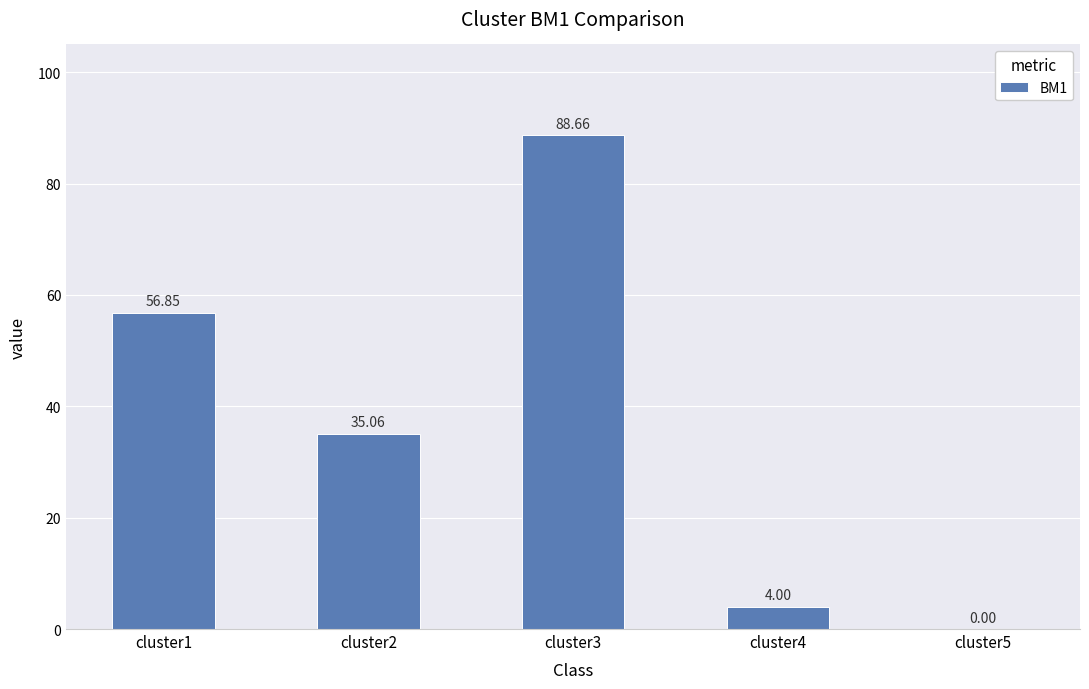

What is the sum of the values at cluster5 and cluster4?

4.0